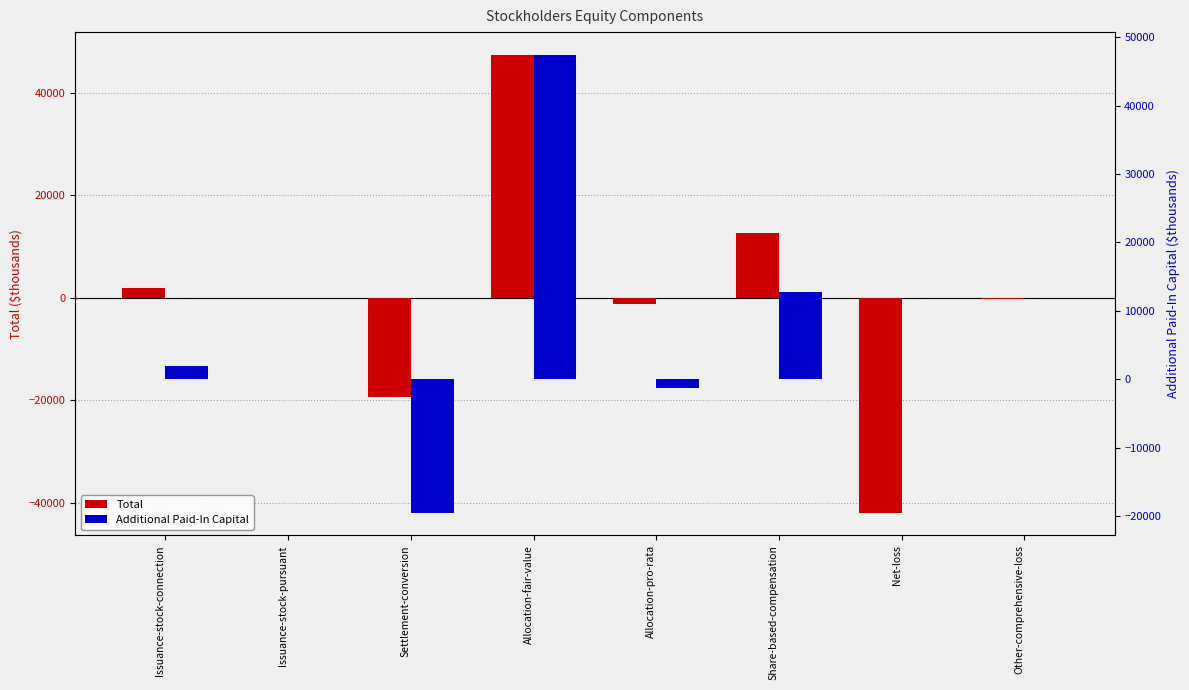

Where does the Additional Paid-In Capital series first go above 31?

Issuance-stock-connection